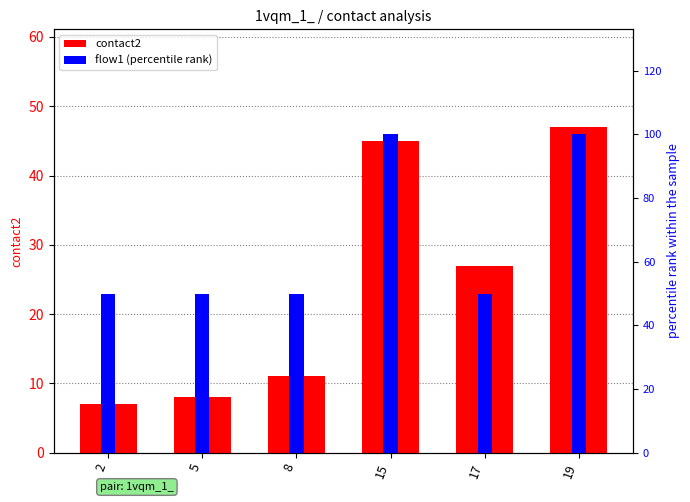

List the series in order of their overall mean, lowest first.

contact2, flow1 (percentile rank)